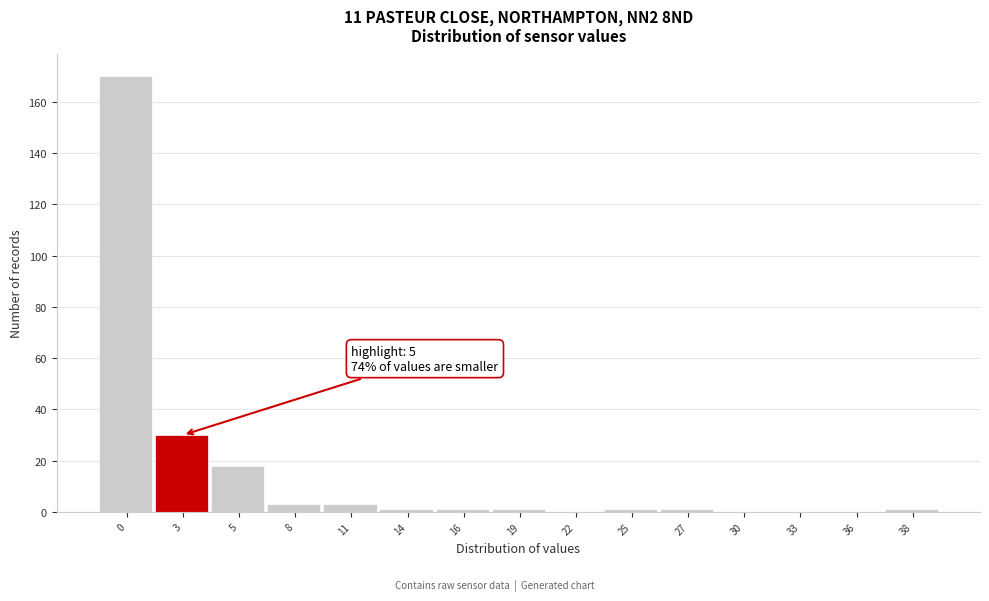

Reading left to right, list all the values displayed in this chart.

0=170	3=30	5=18	8=3	11=3	14=1	16=1	19=1	22=0	25=1	27=1	30=0	33=0	36=0	38=1